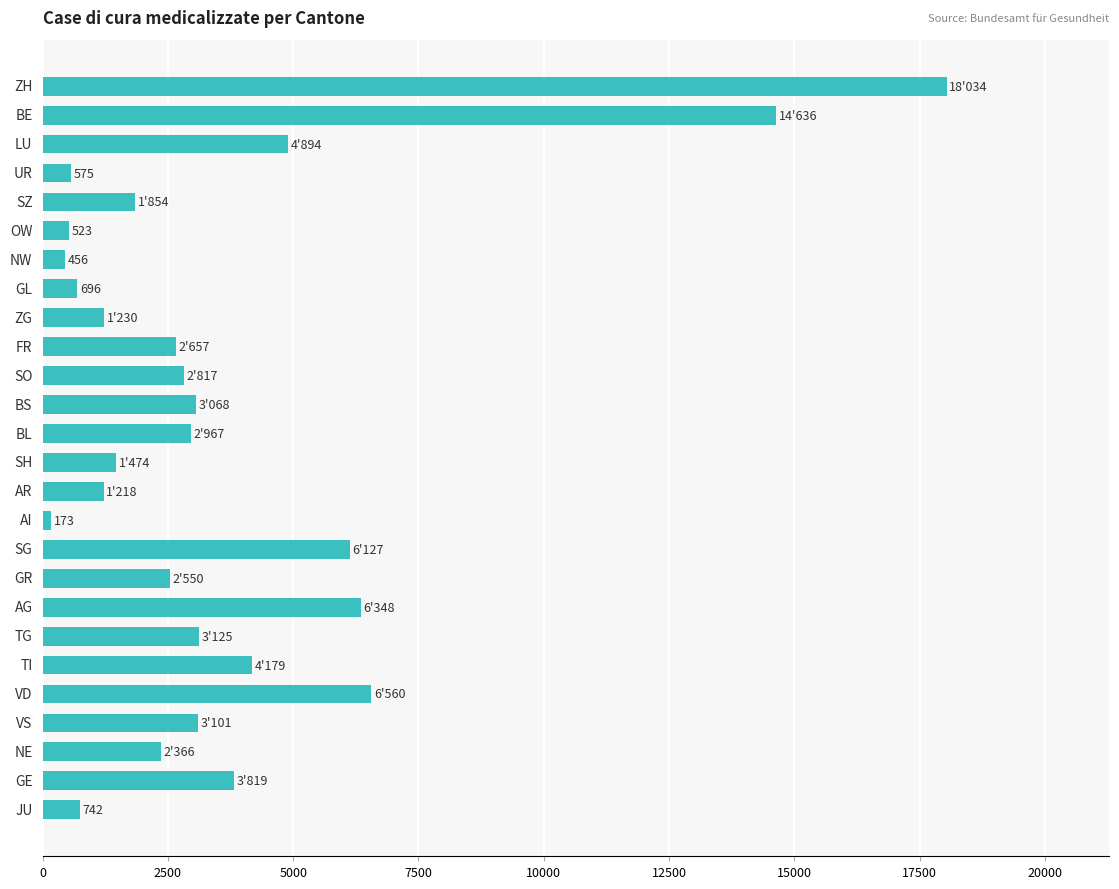

What is the average value?

3700